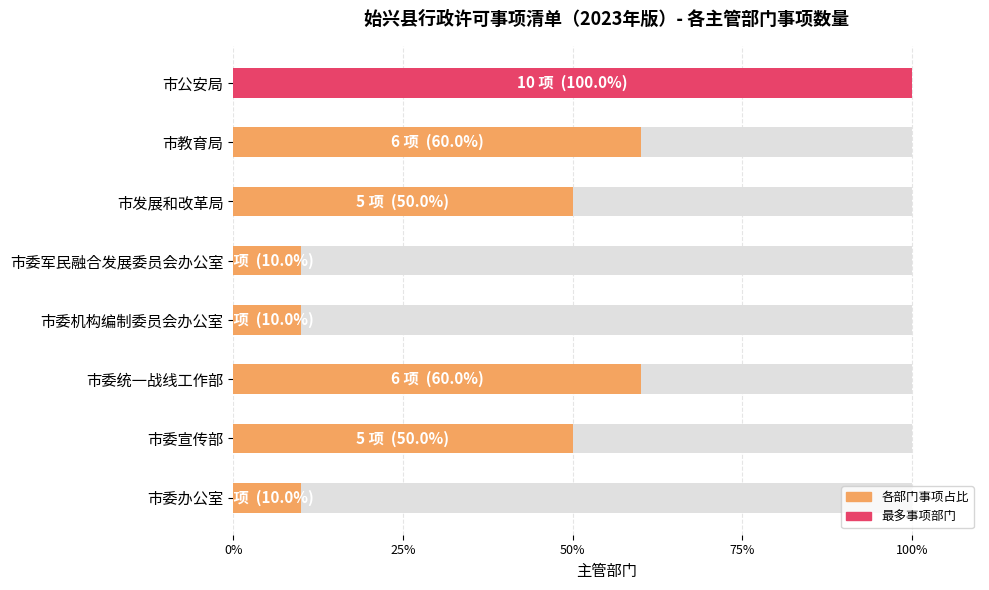

Approximately how many times larger is the value at 市委机构编制委员会办公室 compared to 市教育局?

0.2